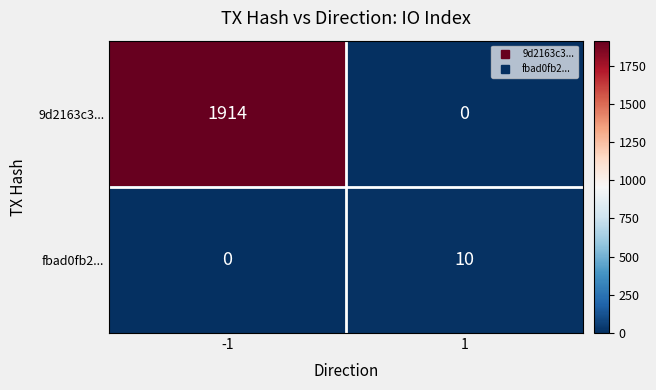

Which series changed the most between -1 and 1?

9d2163c3...